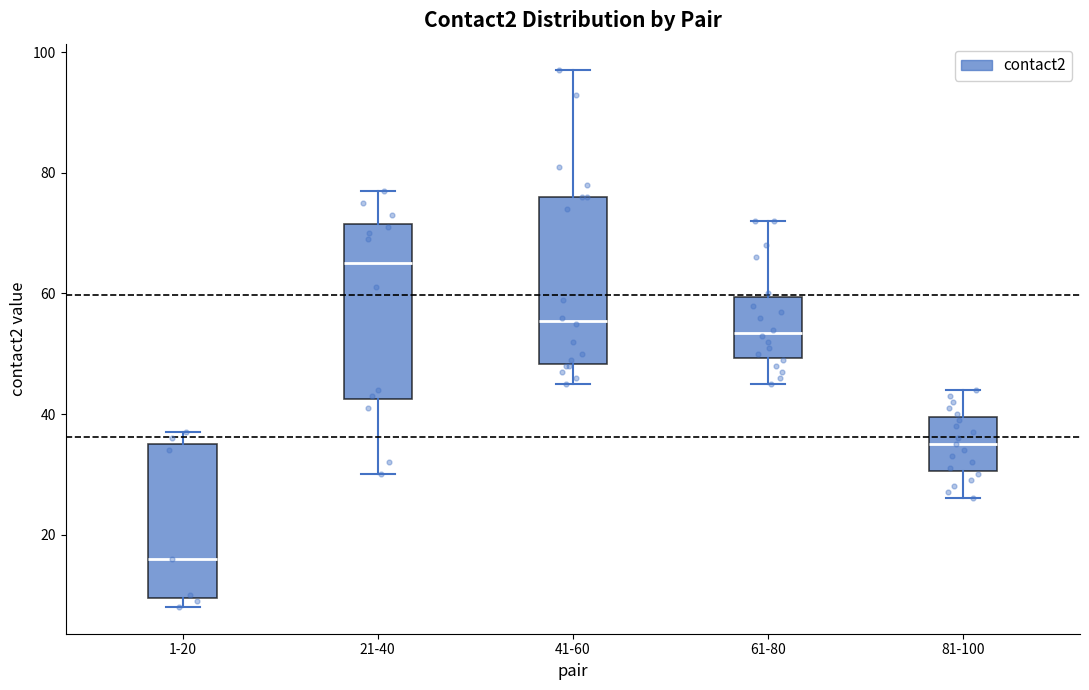

Reading left to right, read every box against the y-axis: the position of its median line, the range the box covers, and the ends of its whiskers. The values are not printed on the chart, so give them approximately, as read against the axis.

1-20: median 16, box 10 to 36, whiskers 8 to 38
21-40: median 66, box 42 to 72, whiskers 30 to 78
41-60: median 56, box 48 to 76, whiskers 46 to 98
61-80: median 54, box 50 to 60, whiskers 46 to 72
81-100: median 36, box 30 to 40, whiskers 26 to 44